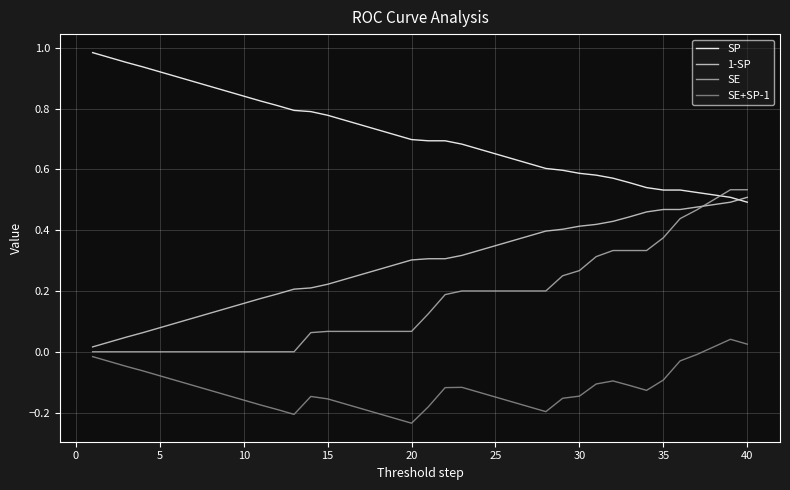

At how many categories does at least one series exceed 0?

40